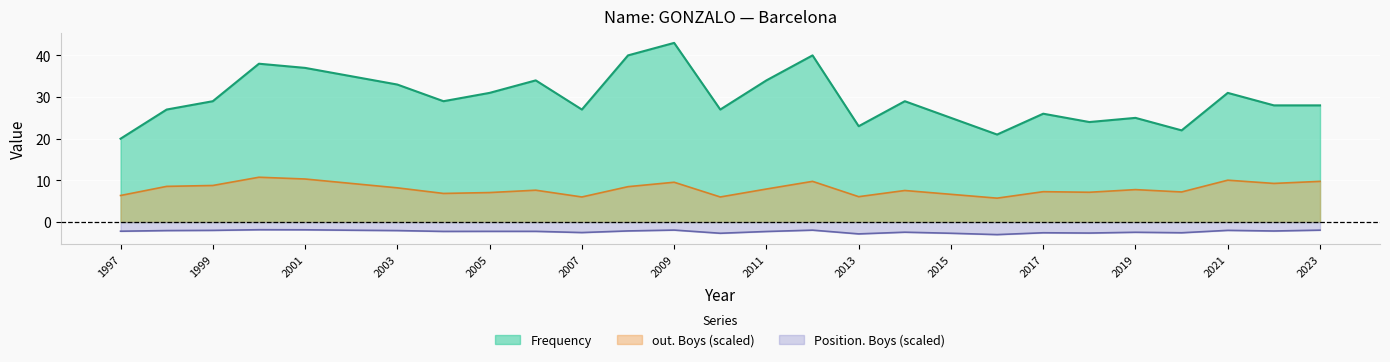

Which category has the lowest value across all series?

2016